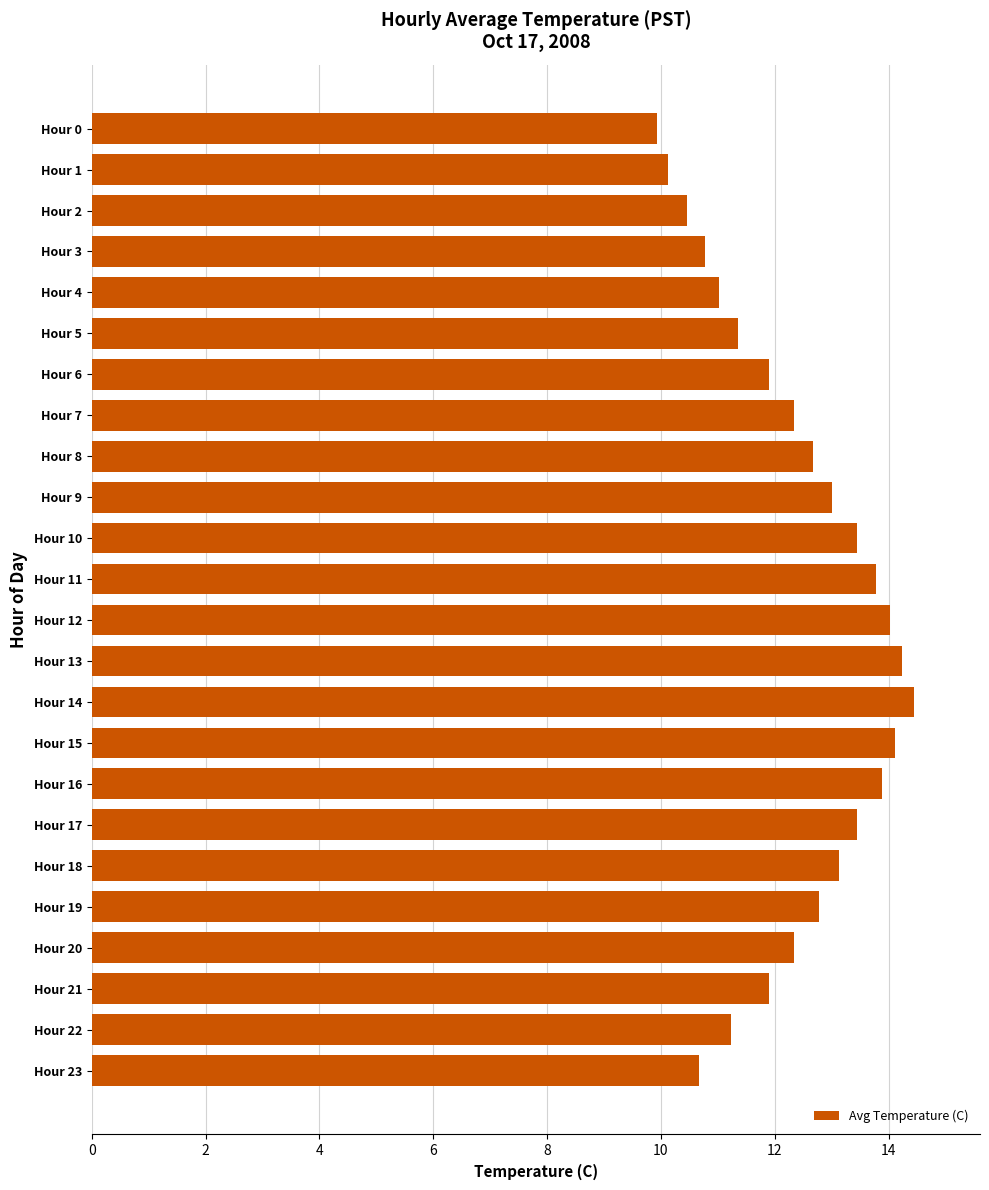

The value at Hour 0 is 4.2. True or false?

False